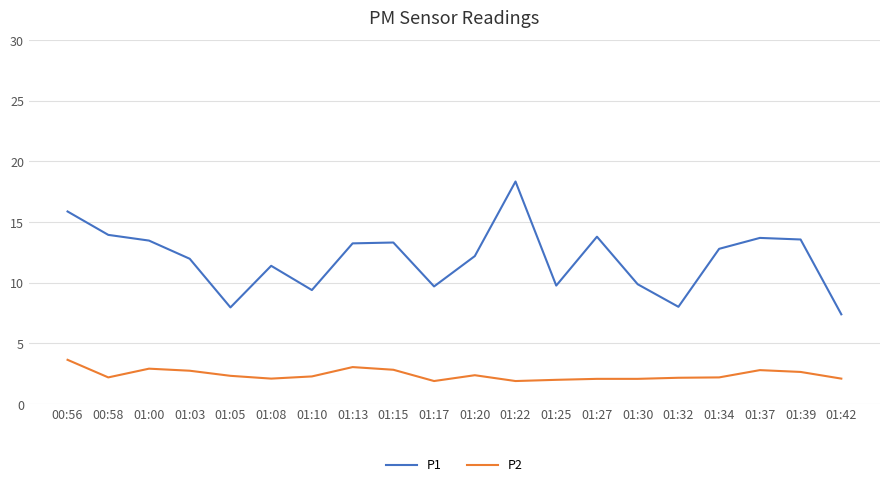

What position from the left is 00:58?

2